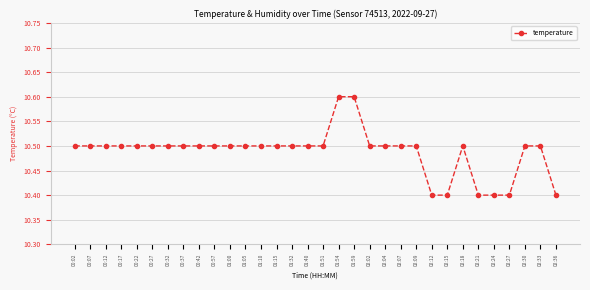

What is the minimum value shown in the chart?

10.4